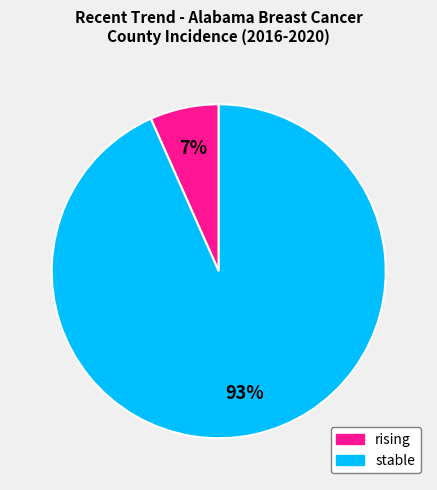

Does any single category account for the majority?

Yes